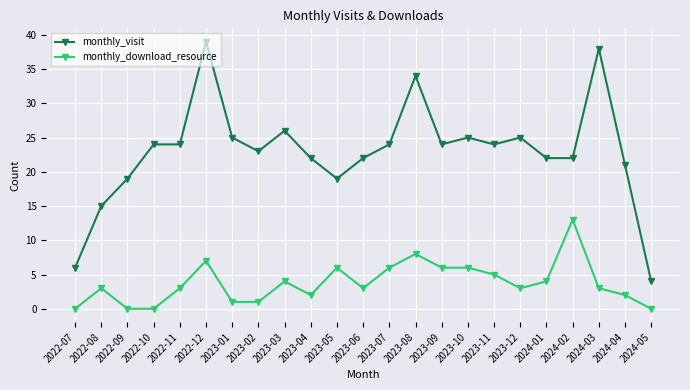

What is the average value of the monthly_download_resource series?

4